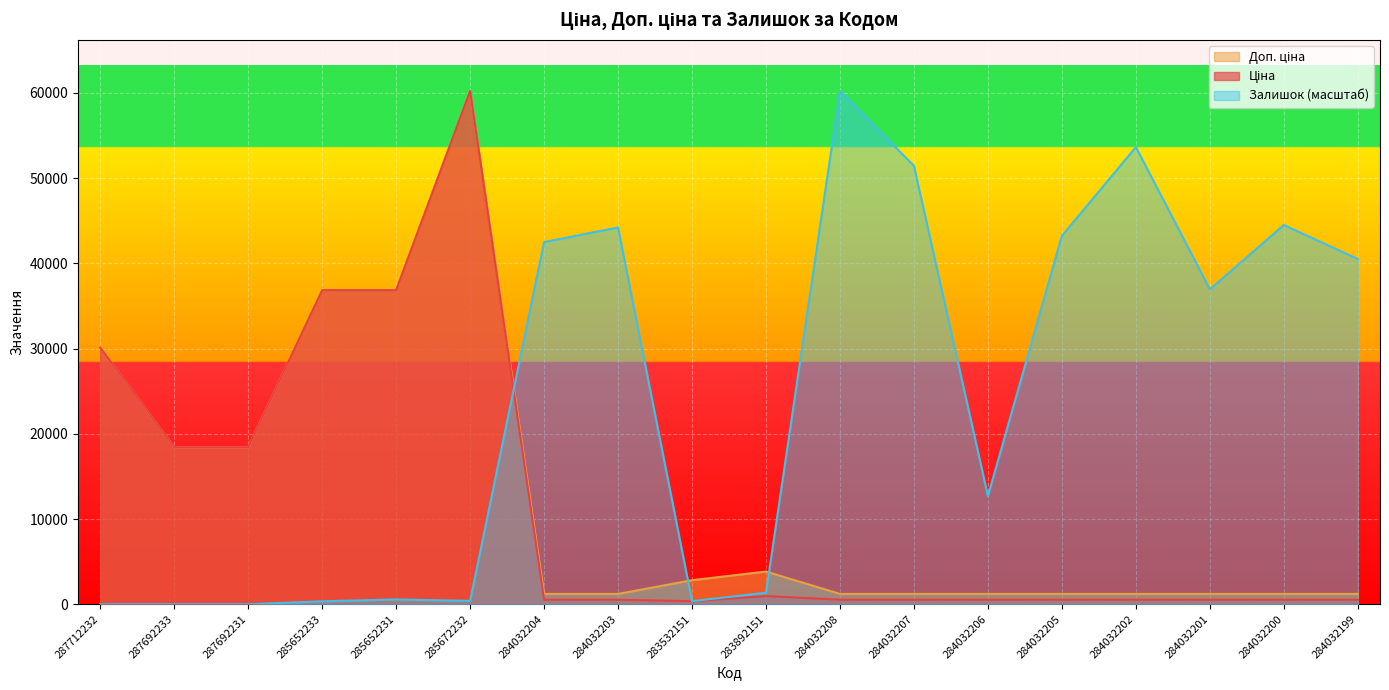

In Ціна, how many points are lower than both neighbors (excluding endpoints)?

1